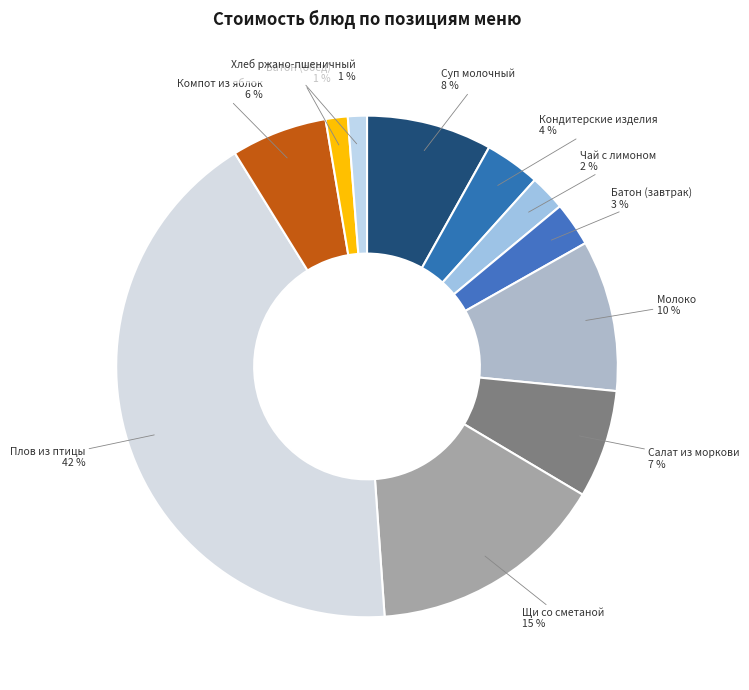

How many slices are in this pie chart?

11